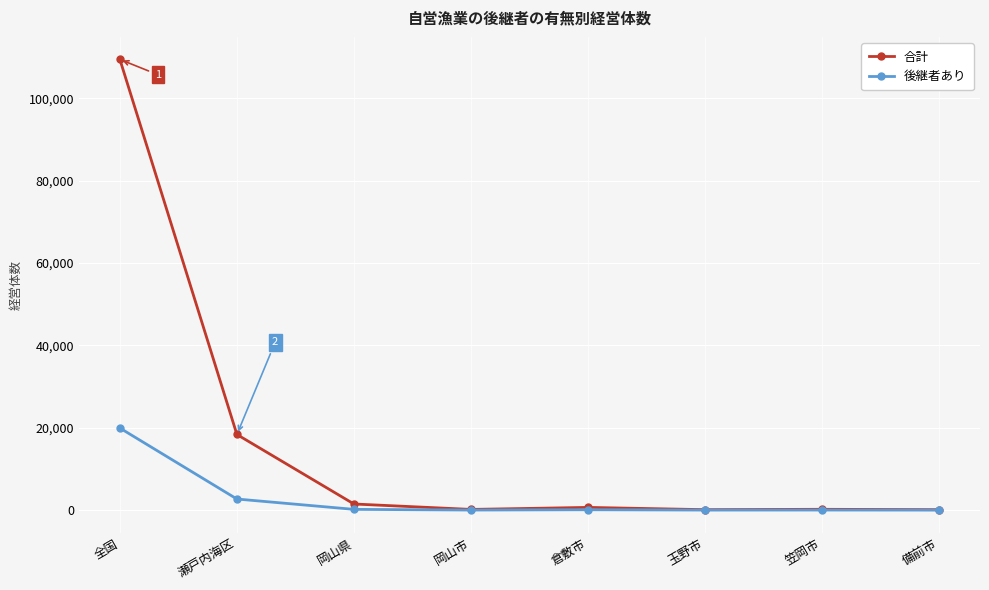

List the series in order of their overall mean, highest first.

合計, 後継者あり